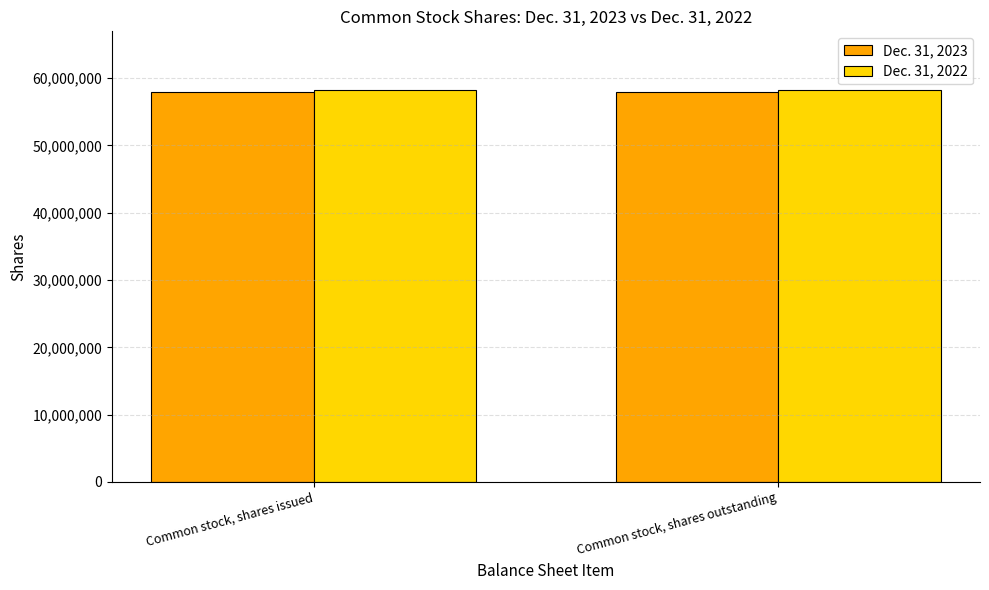

Rank the series at Common stock, shares outstanding from lowest to highest value.

Dec. 31, 2023, Dec. 31, 2022